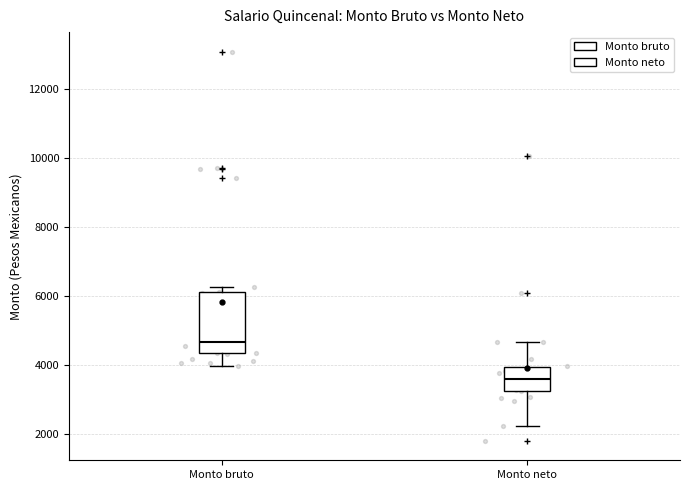

Which box's median line is the highest?

Monto bruto